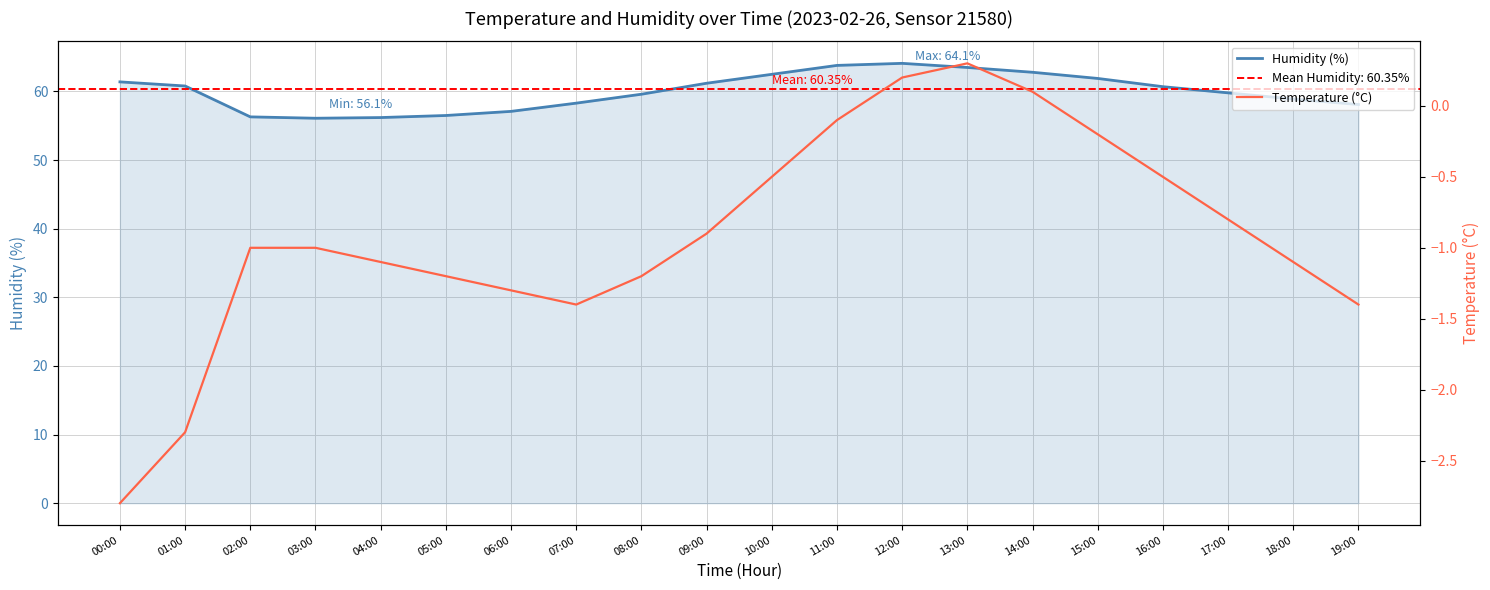

What is the difference between the maximum and second lowest values in the Temperature (°C) series?

2.6